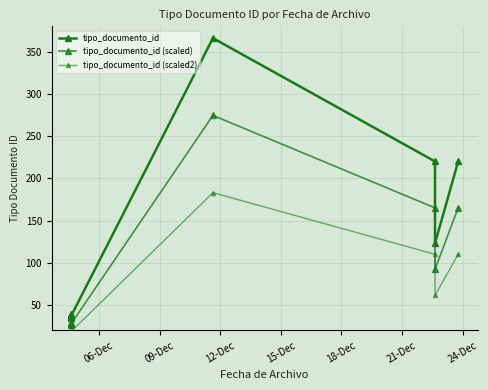

Is it true that tipo_documento_id (scaled) equals 445.0 at 21-Dec?

False